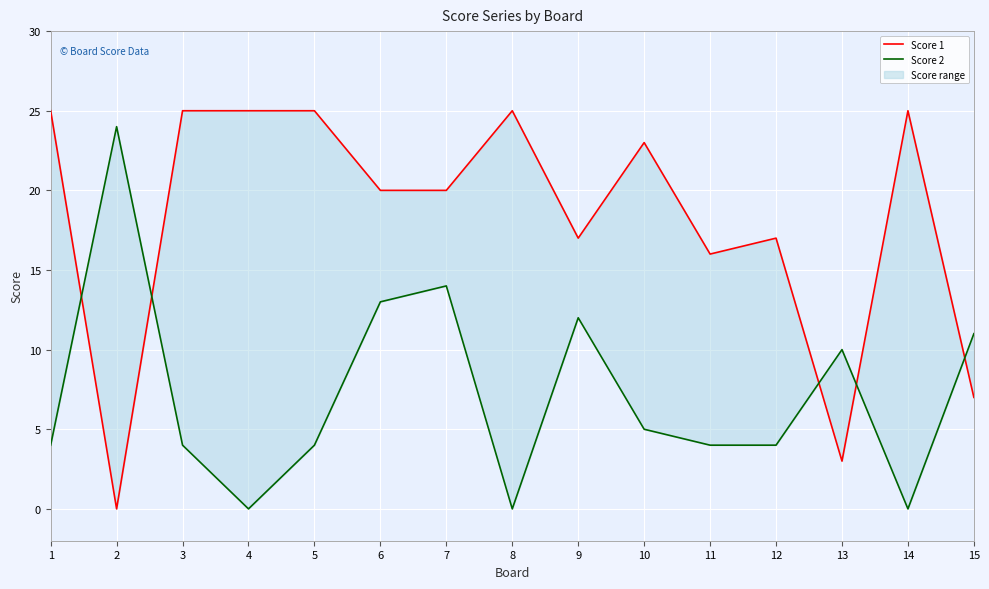

How many values in the Score 1 series exceed 20?

7